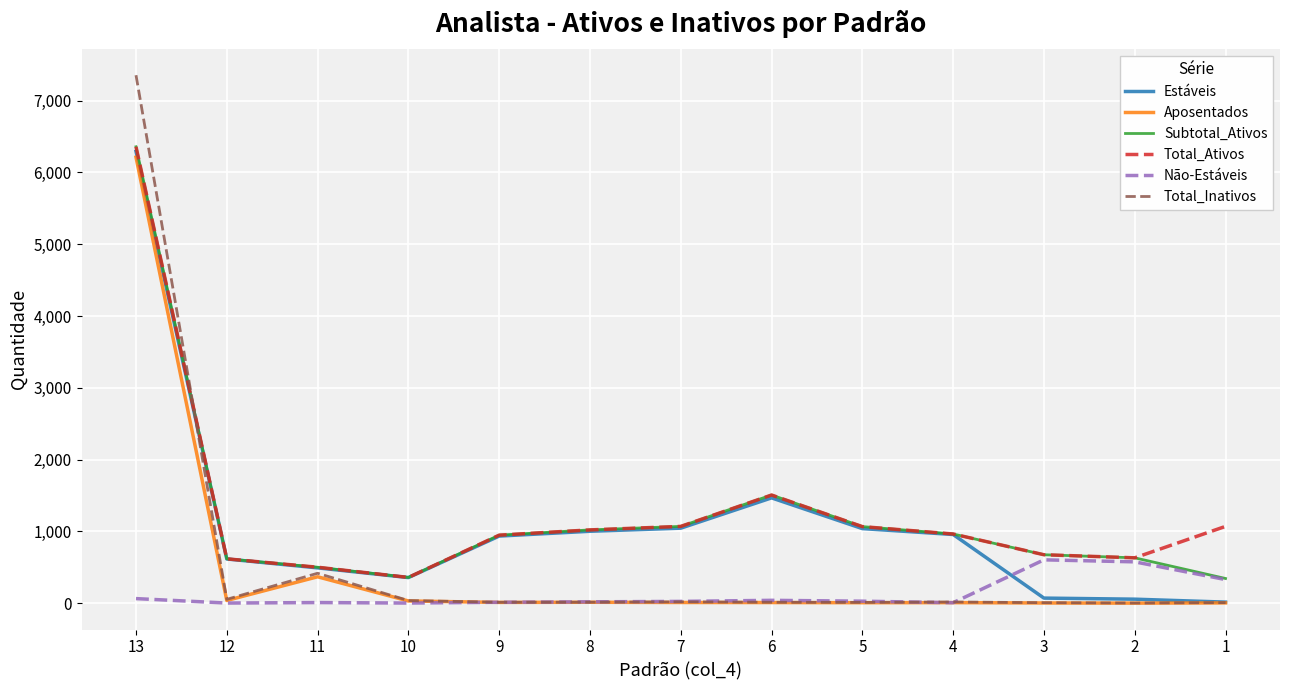

What is the maximum value shown in the chart?

7355